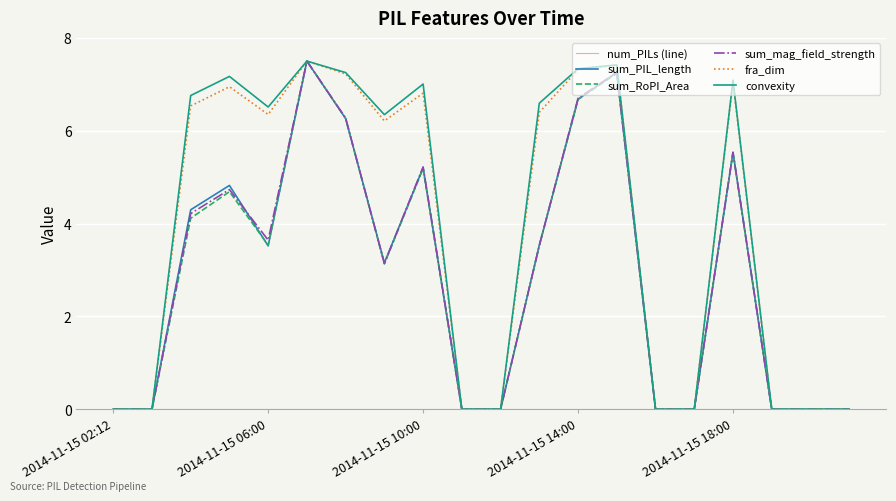

What is the greatest value displayed?

7.5